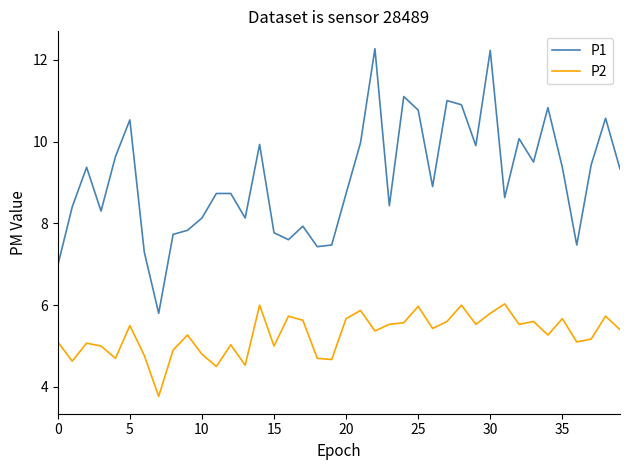

What is the difference between the maximum and minimum values in the P2 series?

2.3